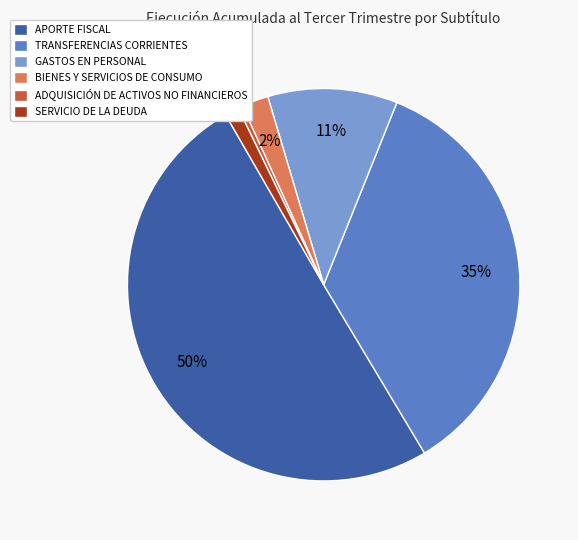

What is the majority slice?

APORTE FISCAL